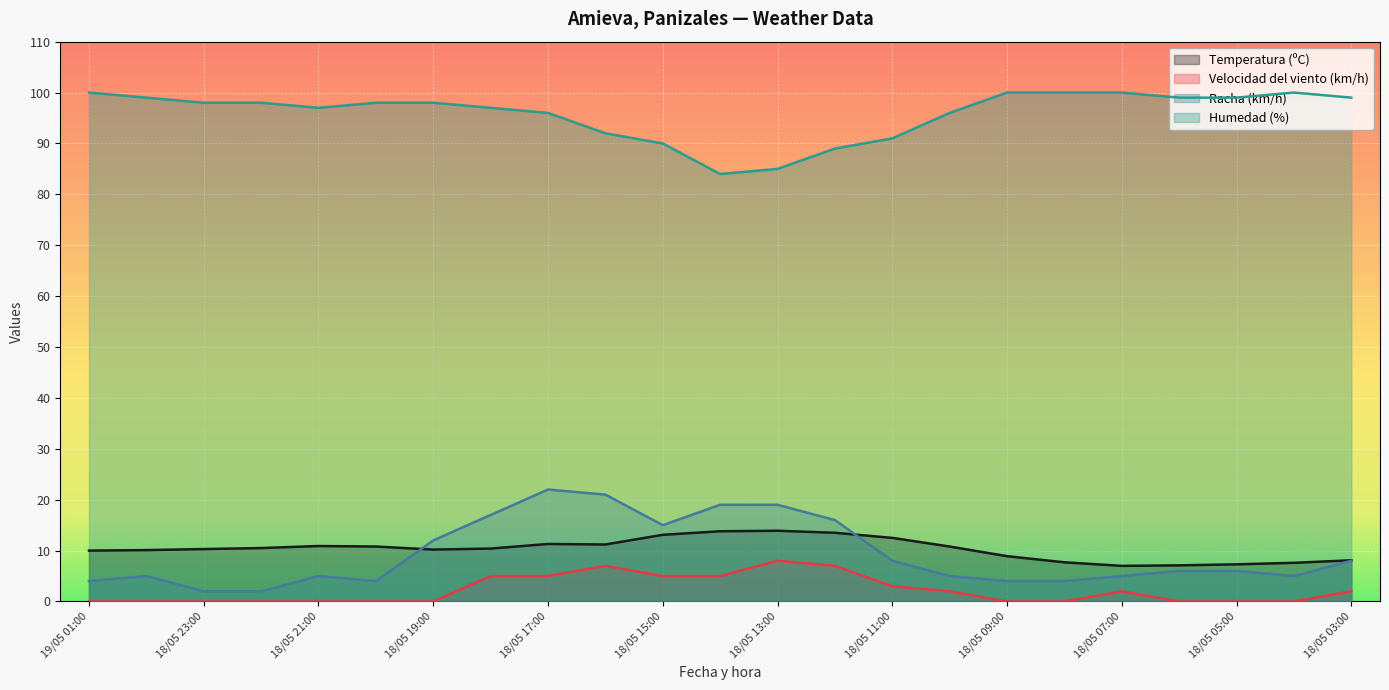

How many interior local peaks does the Temperatura (ºC) series have?

3